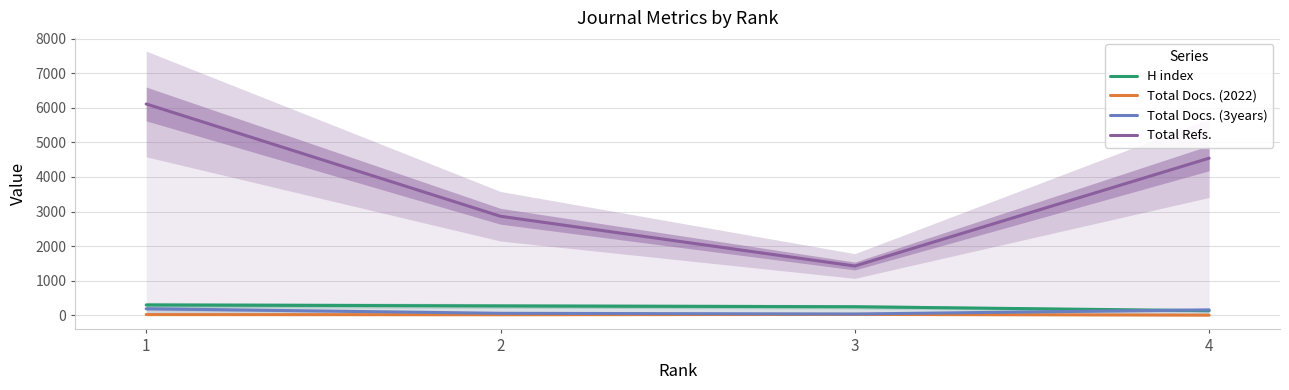

The value of H index at 2 is 275. True or false?

True